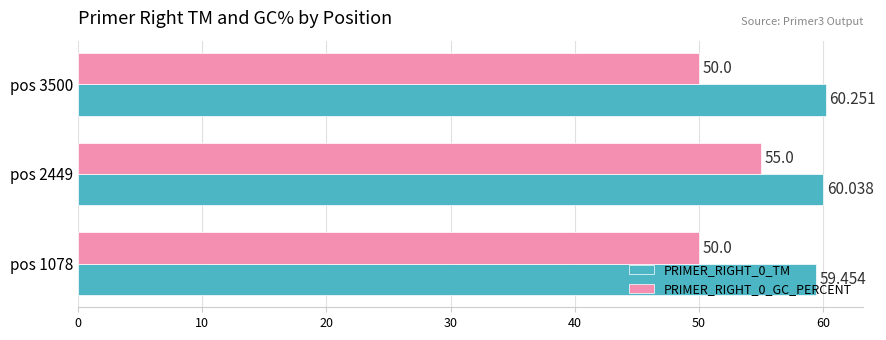

Reading right to left, transcribe all the data shown in this chart.

PRIMER_RIGHT_0_TM: 60.3	60.0	59.5
PRIMER_RIGHT_0_GC_PERCENT: 50.0	55.0	50.0